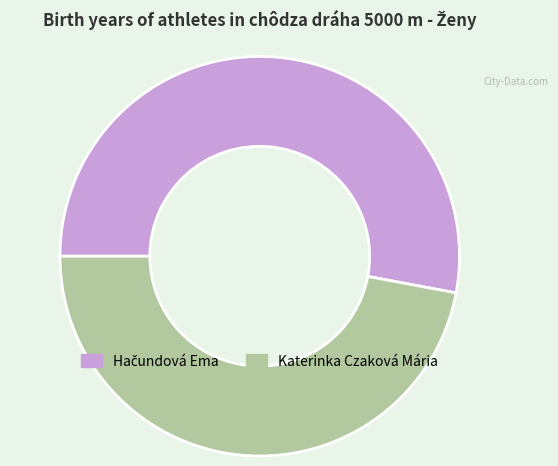

Is there any slice that represents more than half of the pie?

Yes